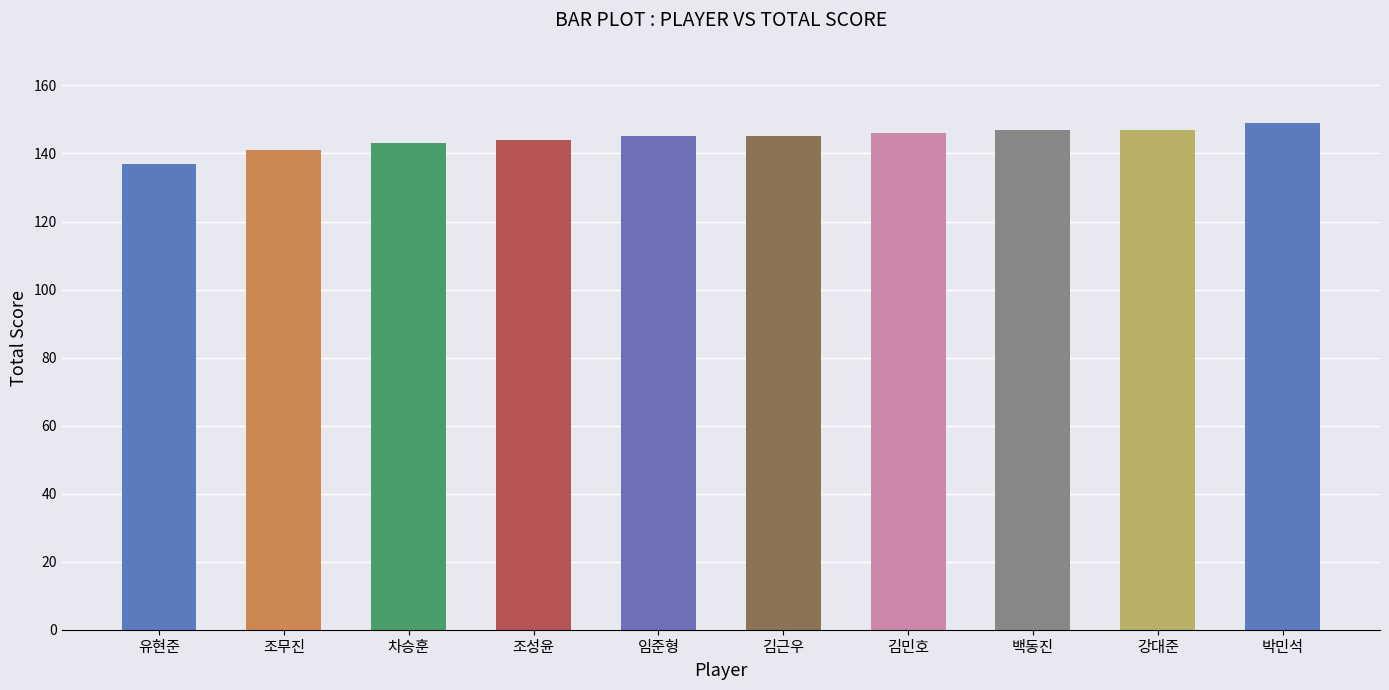

What is the sum of the values at 김근우 and 유현준?

282